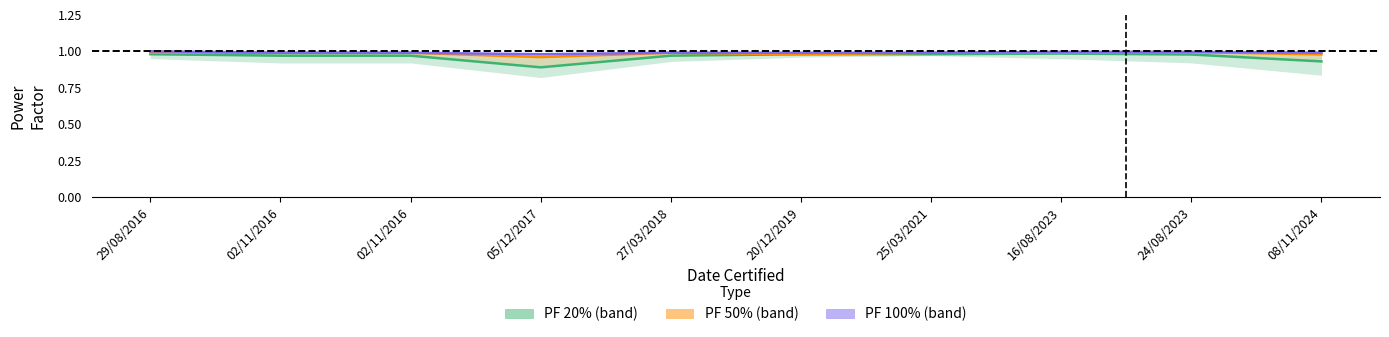

How many lines are shown in the chart?

3